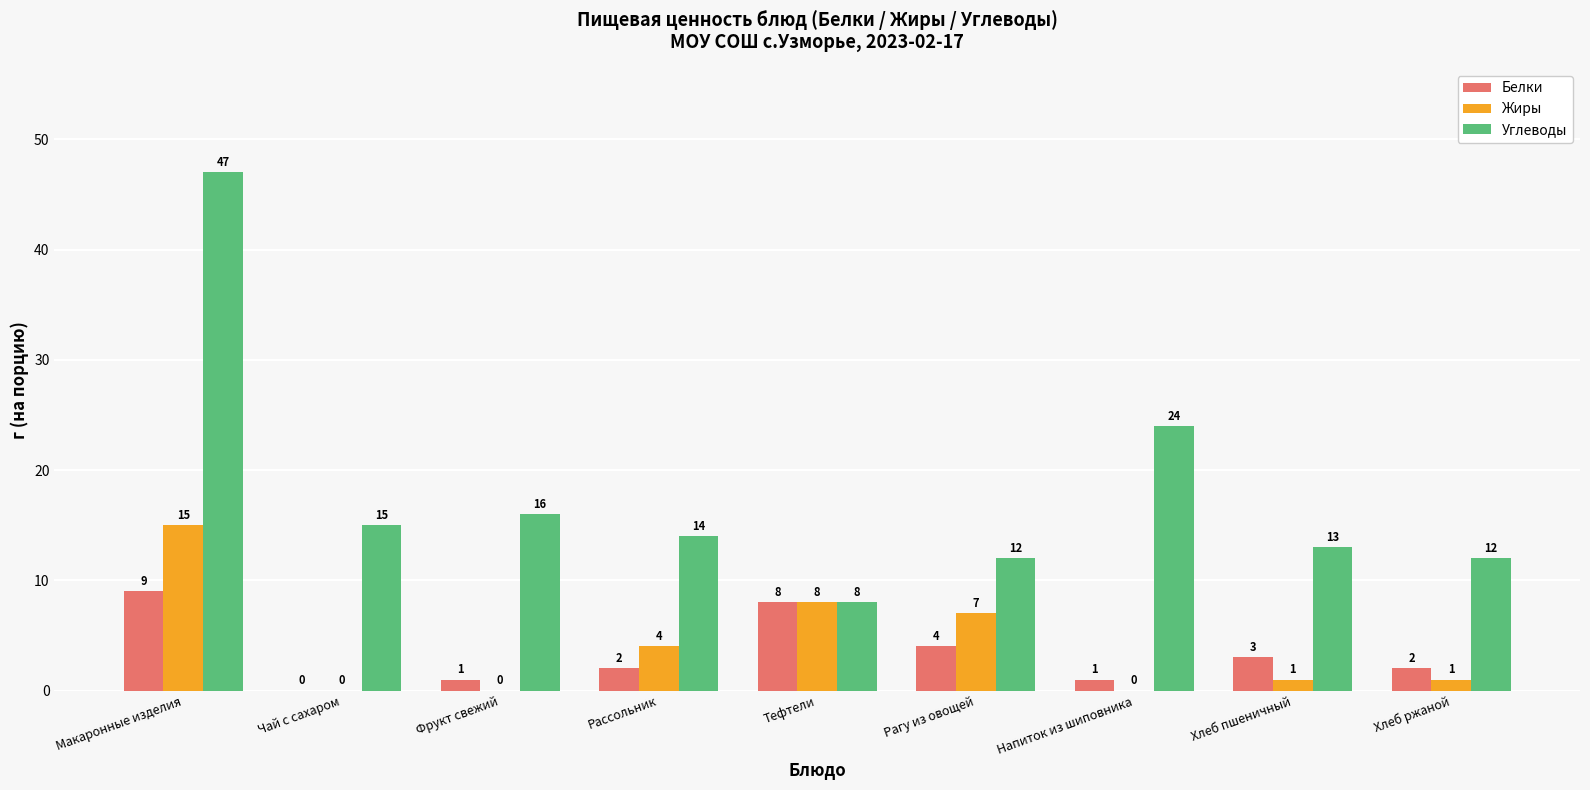

What are all the series names shown in the legend?

Белки, Жиры, Углеводы